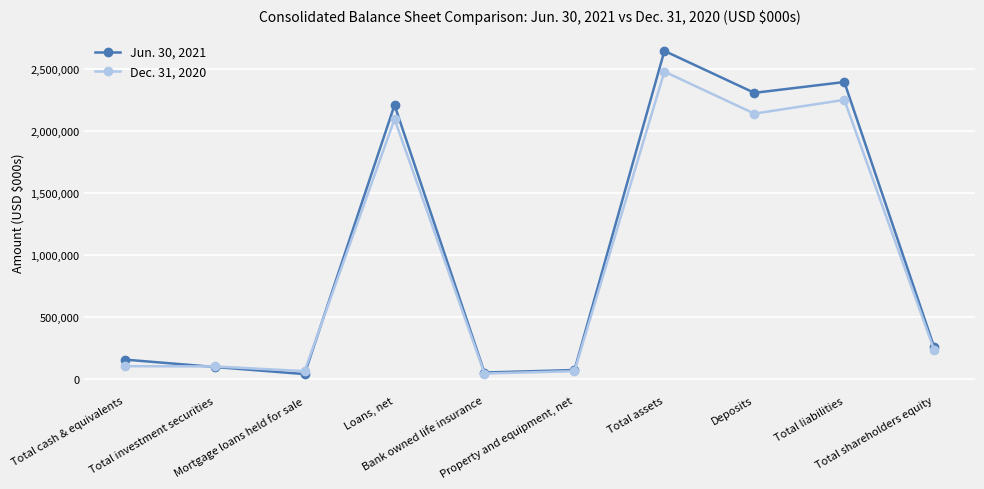

Rank the categories by Jun. 30, 2021 value from highest to lowest.

Total assets, Total liabilities, Deposits, Loans, net, Total shareholders equity, Total cash & equivalents, Total investment securities, Property and equipment, net, Bank owned life insurance, Mortgage loans held for sale